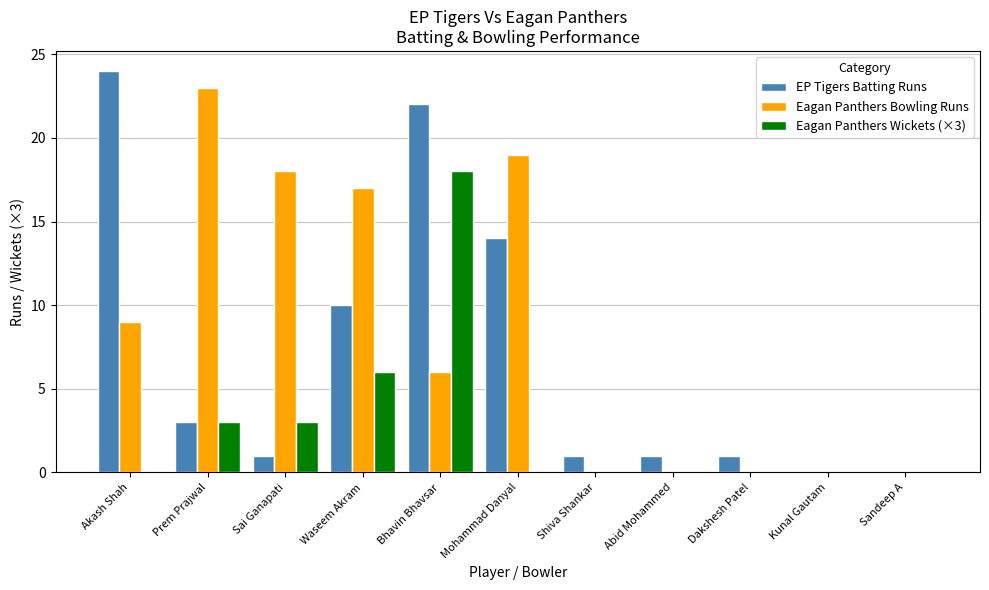

At which category is the sum across all series the highest?

Bhavin Bhavsar